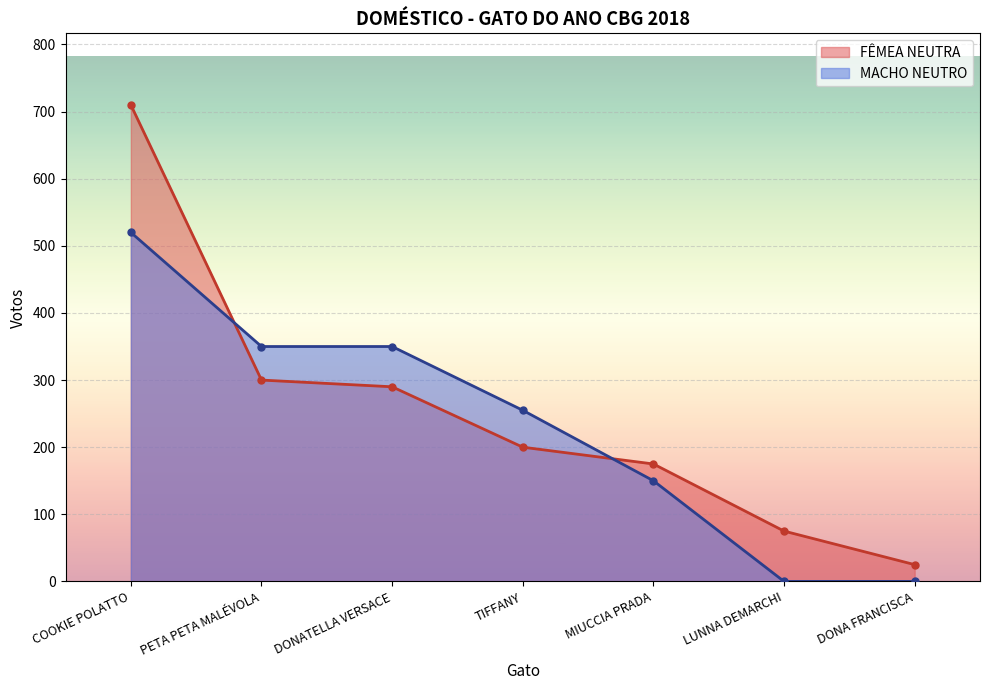

The value of FÊMEA NEUTRA at LUNNA DEMARCHI is 75. True or false?

True